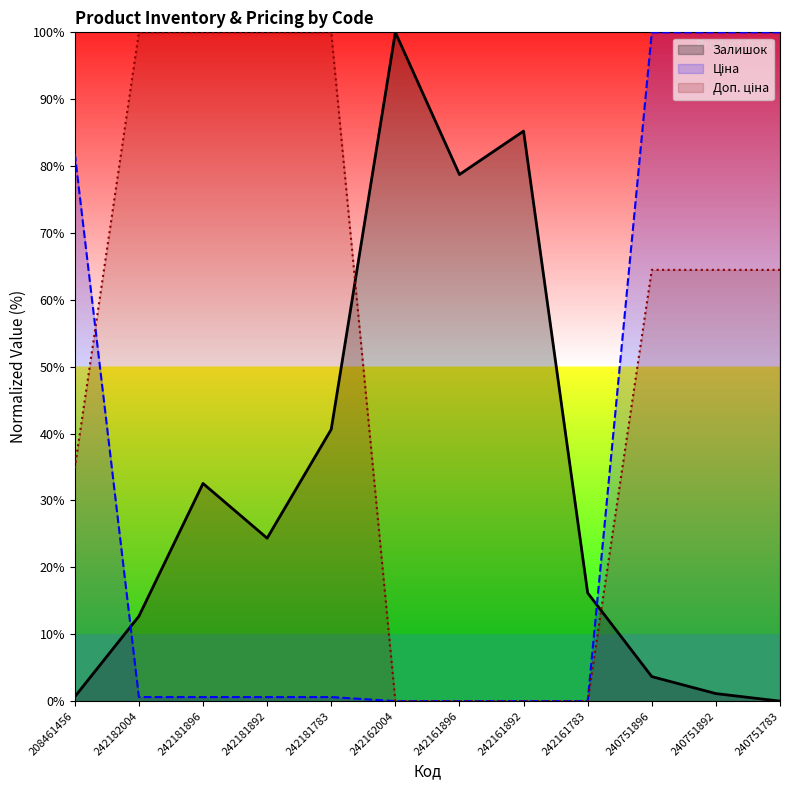

What are all the series names shown in the legend?

Залишок, Ціна, Доп. ціна